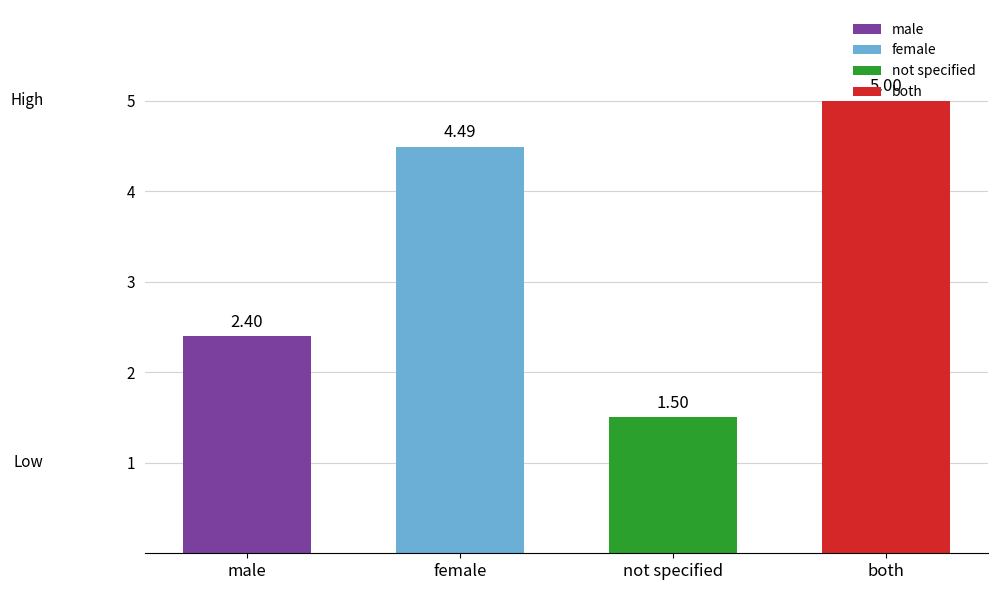

What position from the right is male?

4